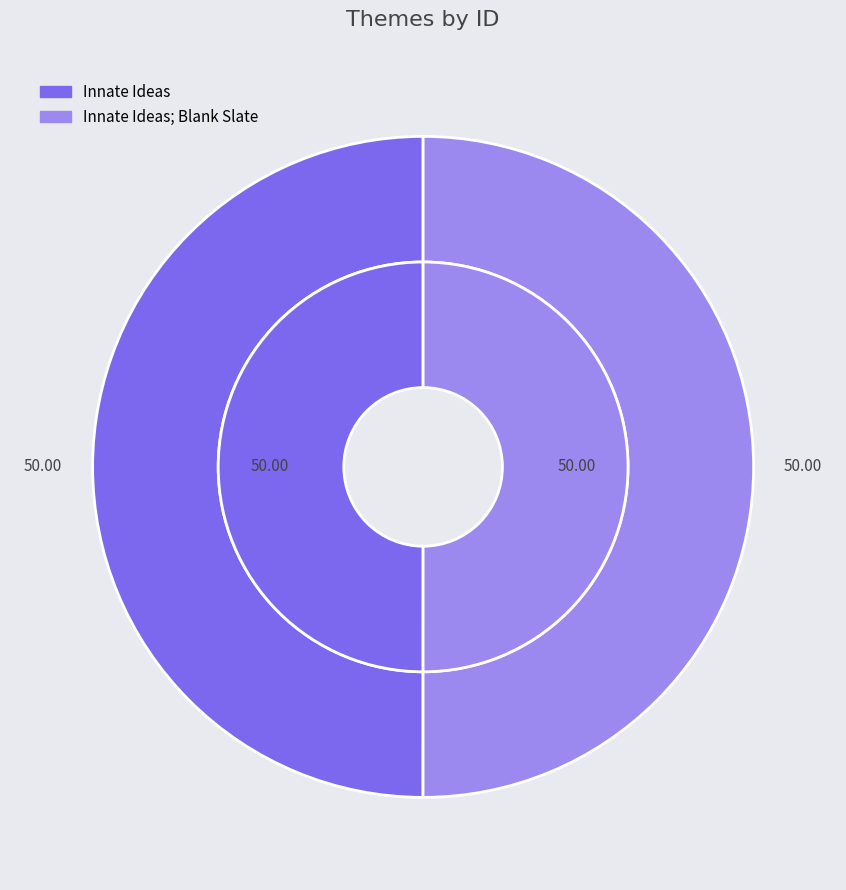

How much of the chart is everything except Innate Ideas?

50.0%